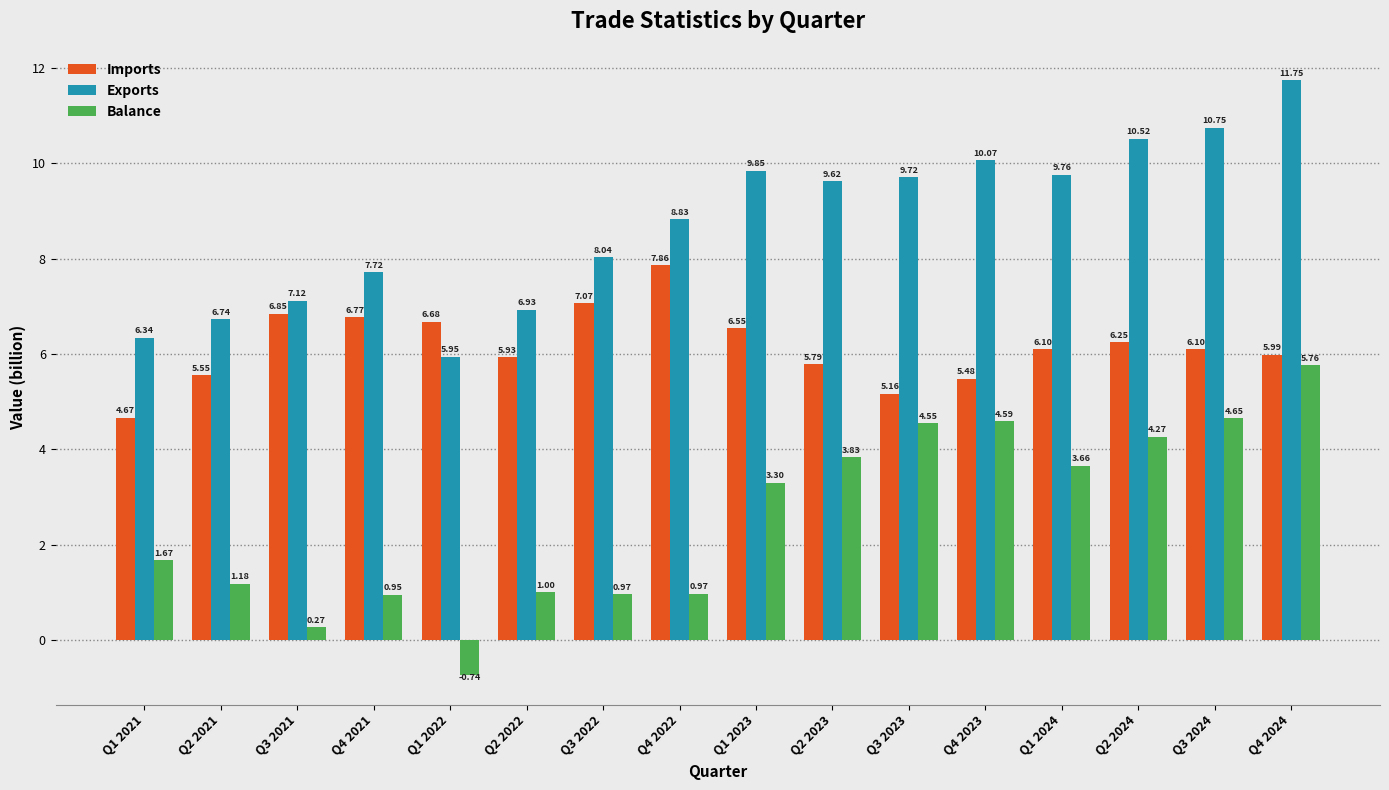

How many bars are there in total?

48